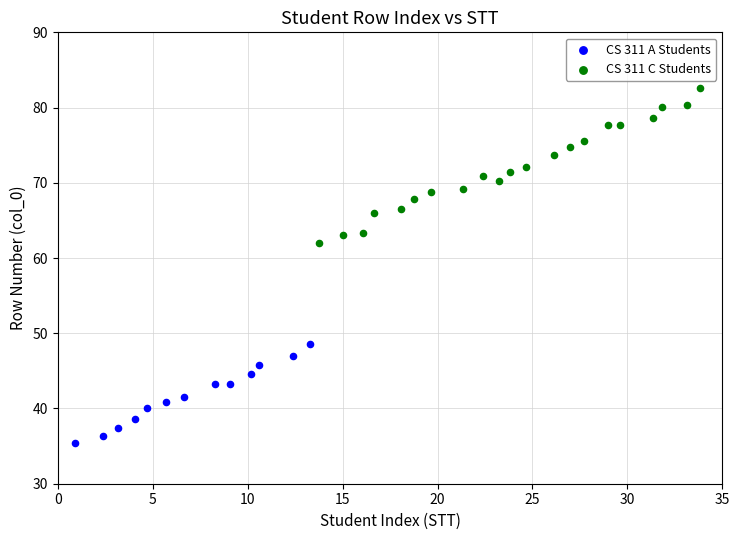

Which series has the largest Y range (max minus min)?

CS 311 C Students